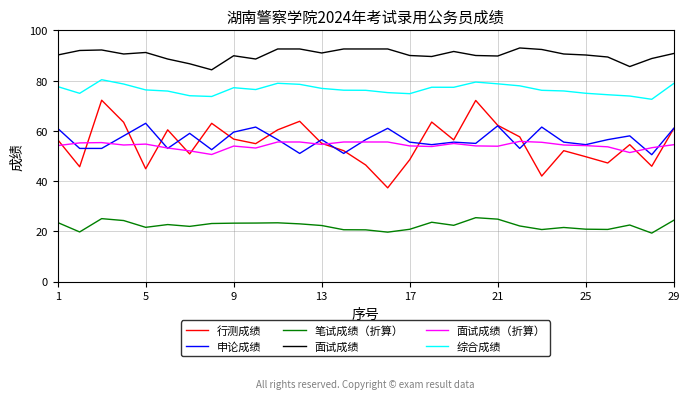

List the series in order of their peak value, lowest first.

笔试成绩（折算）, 面试成绩（折算）, 申论成绩, 行测成绩, 综合成绩, 面试成绩